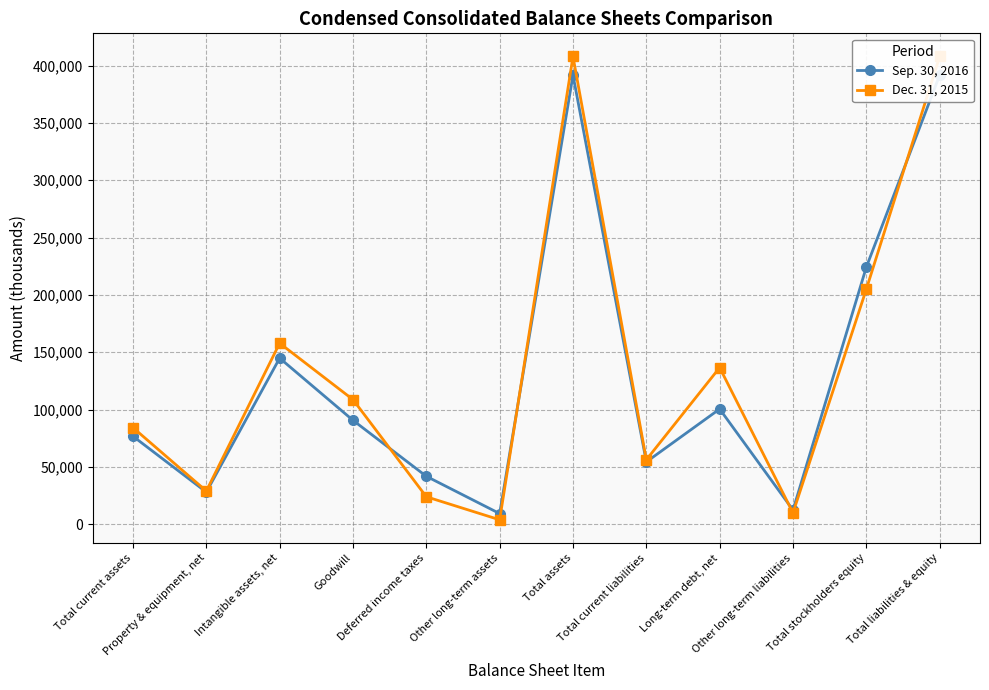

True or false: Sep. 30, 2016 has a value of 224289 at Total stockholders equity.

True